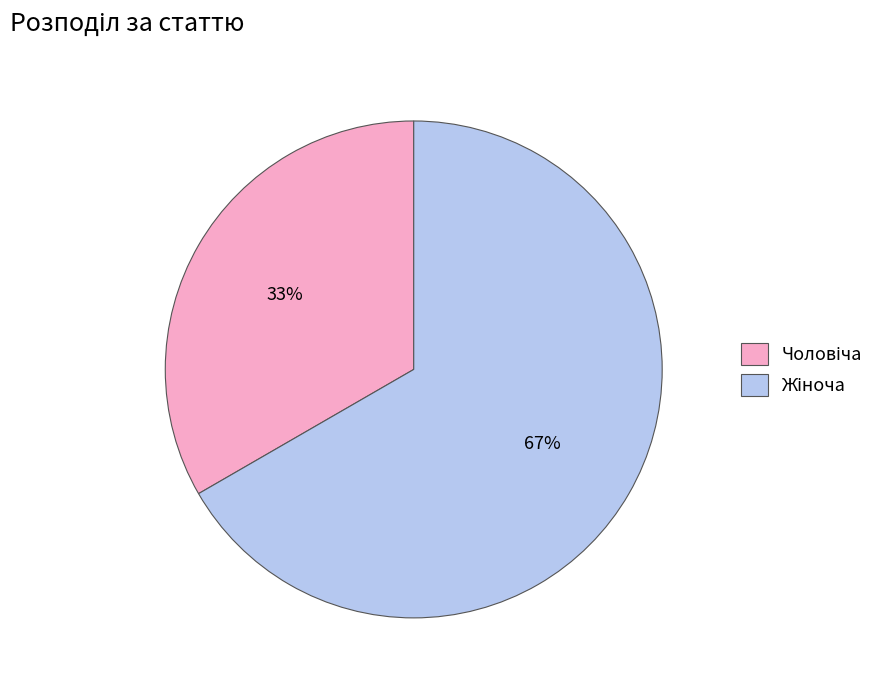

Count the number of slices in the pie.

2